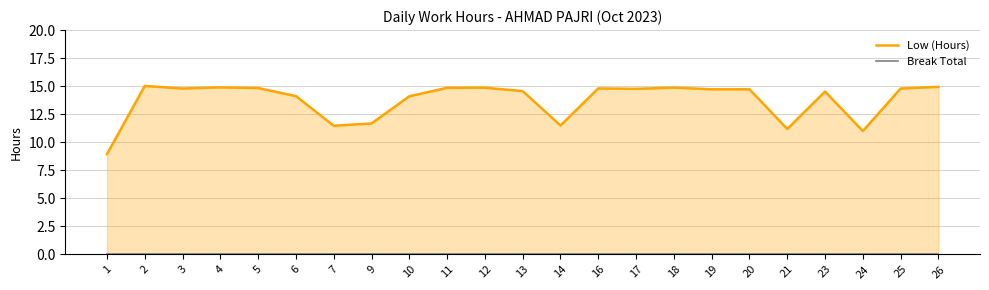

Rank the categories by Low (Hours) value from highest to lowest.

2, 26, 4, 18, 12, 11, 5, 16, 3, 25, 17, 19, 20, 13, 23, 6, 10, 9, 14, 7, 21, 24, 1